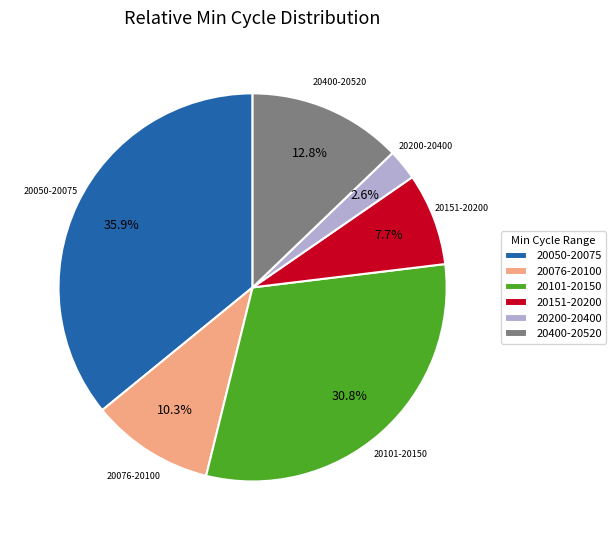

To the nearest percent, what is the average slice percentage?

17%